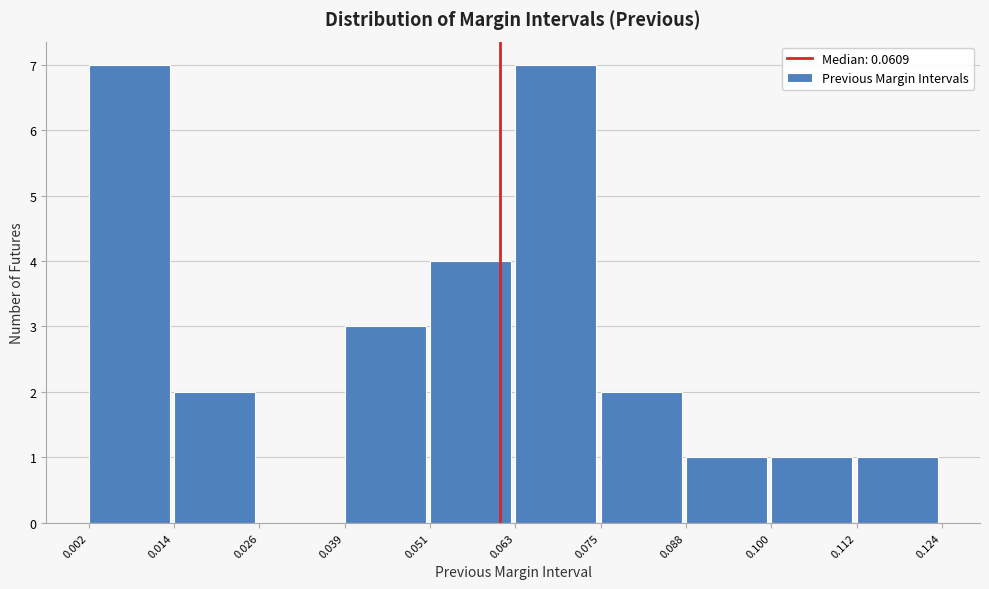

Reading left to right, transcribe this chart: for each bar, give the range it covers on the x-axis and its height. The values are not printed on the chart, so give them approximately, as read against the axis.

0.002 to 0.014: 7
0.014 to 0.026: 2
0.026 to 0.039: 0
0.039 to 0.051: 3
0.051 to 0.063: 4
0.063 to 0.075: 7
0.075 to 0.088: 2
0.088 to 0.100: 1
0.100 to 0.112: 1
0.112 to 0.124: 1